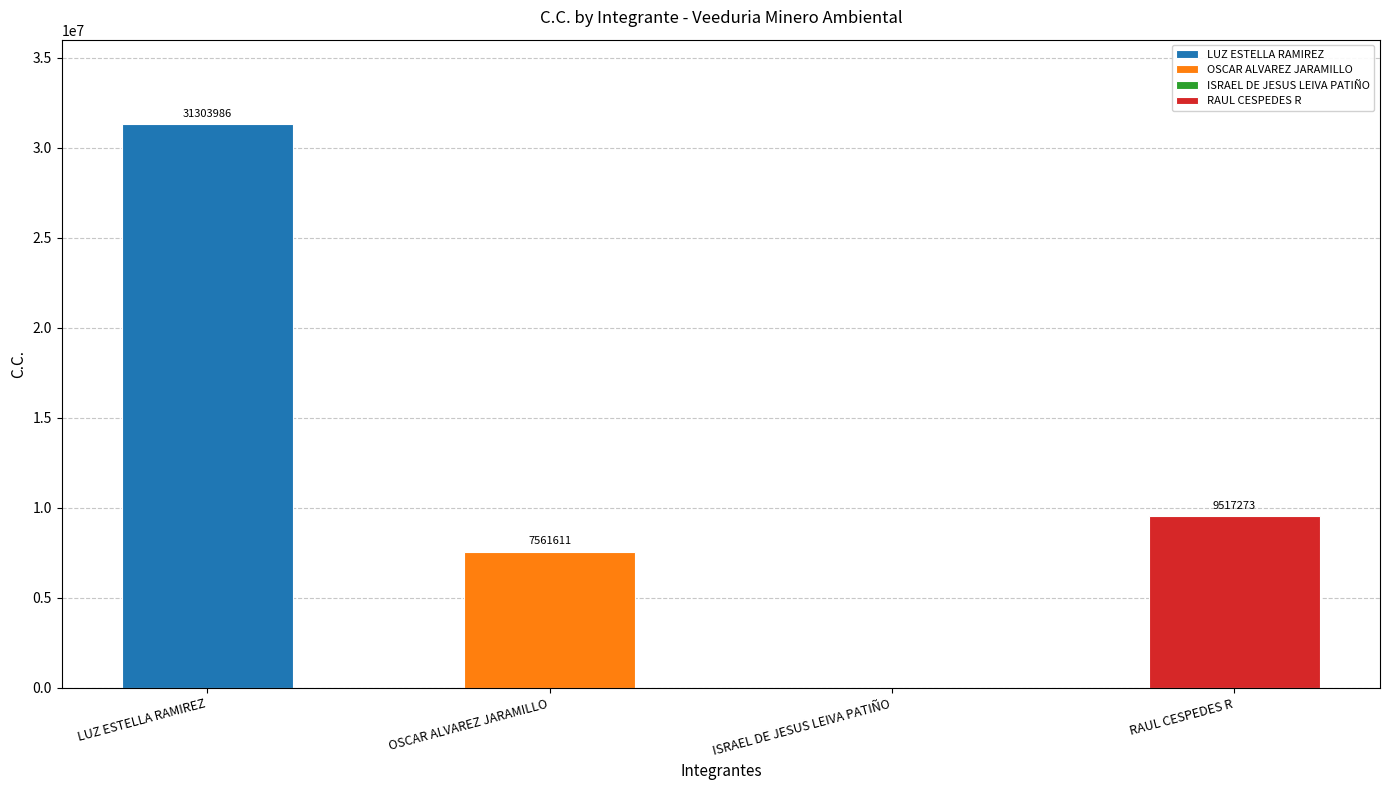

At which label does the data first exceed 9517273?

LUZ ESTELLA RAMIREZ